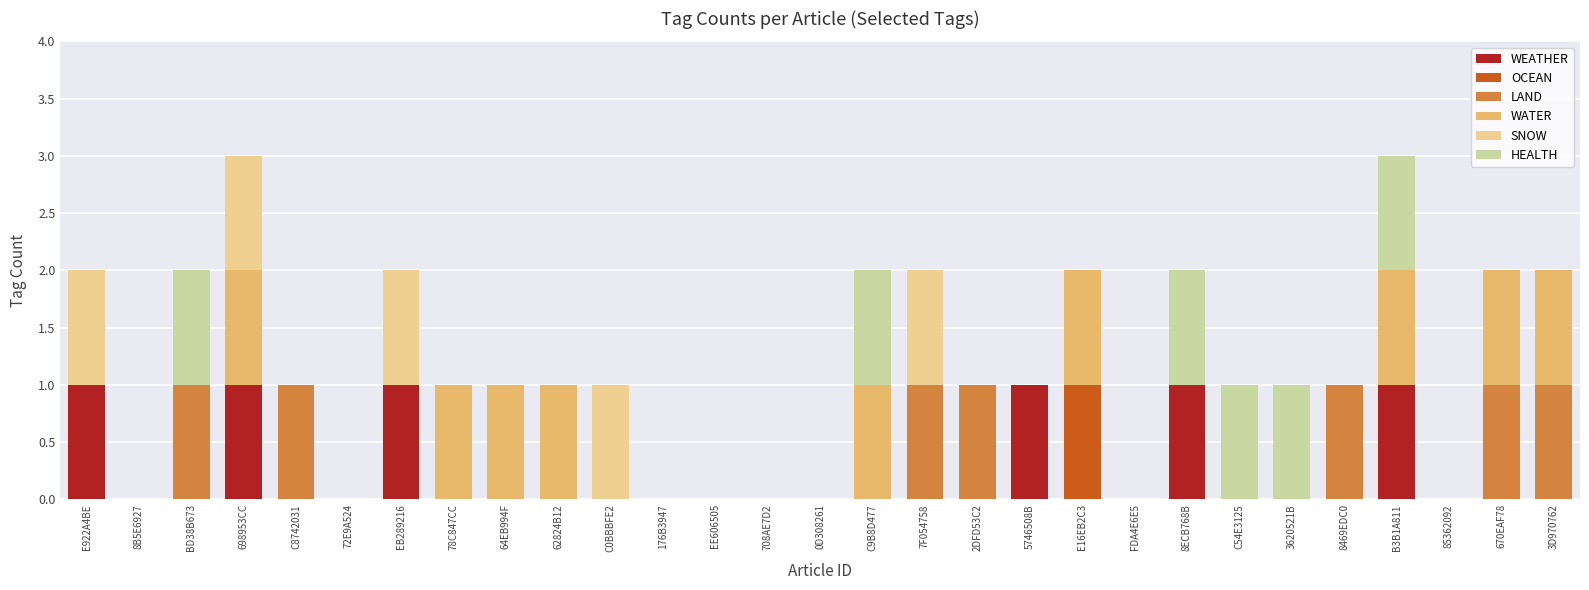

The value of WEATHER at 698953CC is 2. True or false?

False